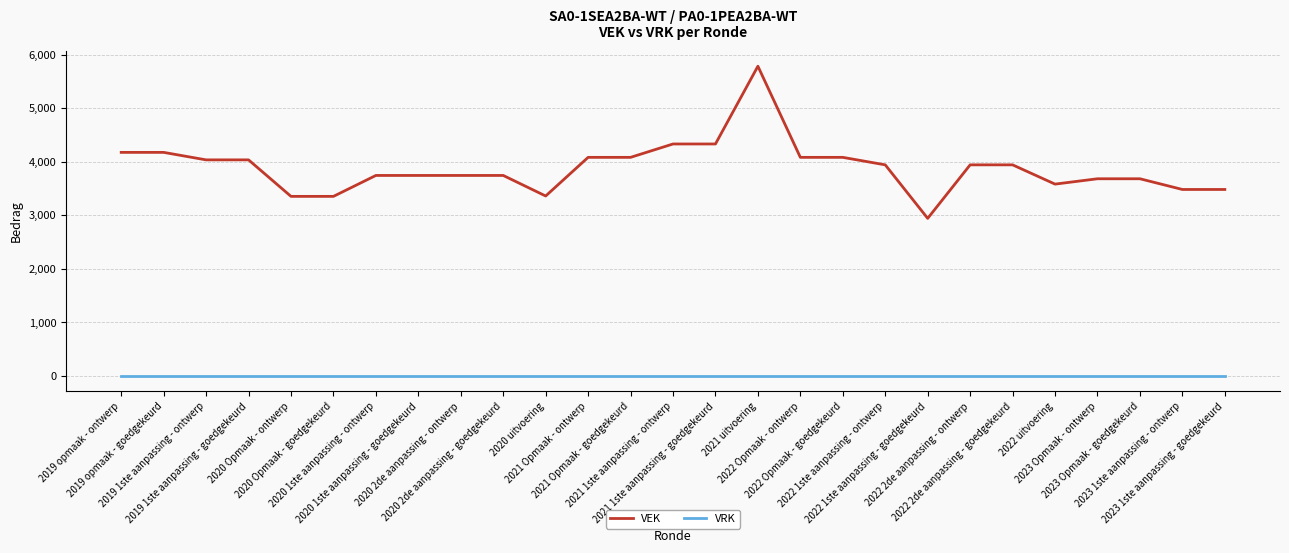

True or false: VEK and VRK cross at least once.

False